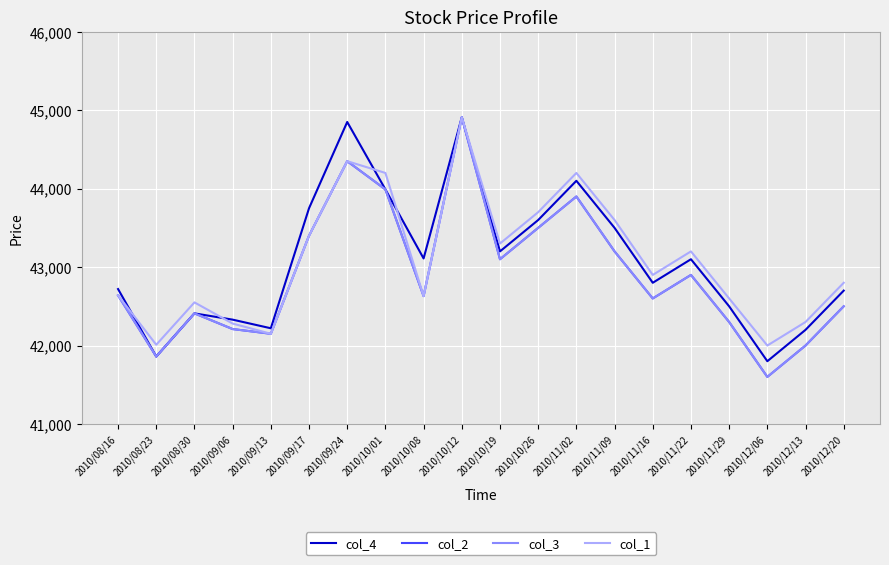

Does the chart have visible grid lines?

Yes